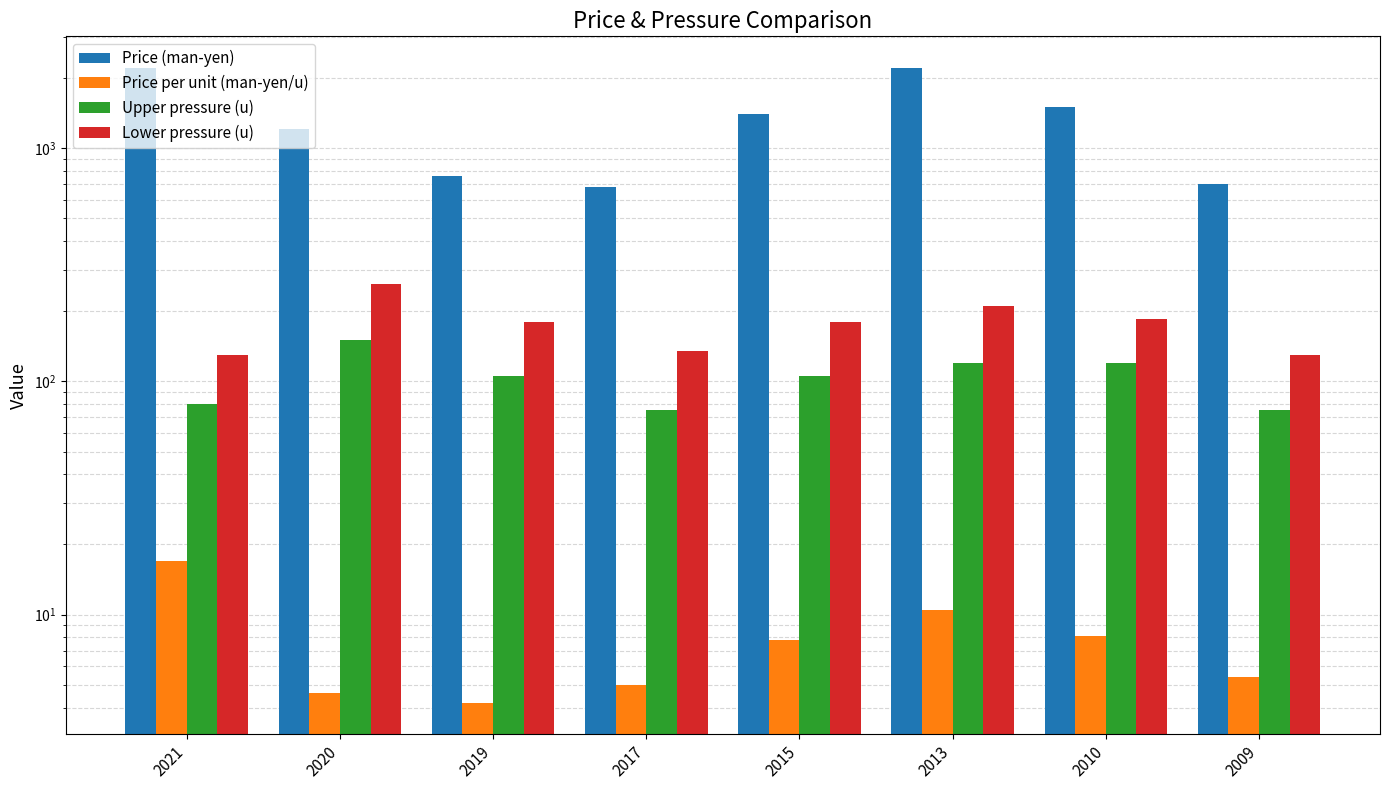

What are all the series names shown in the legend?

Price (man-yen), Price per unit (man-yen/u), Upper pressure (u), Lower pressure (u)